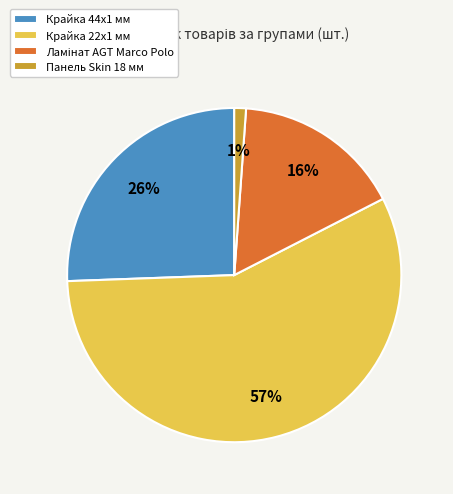

Is it true that Панель Skin 18 мм is 1% of the pie?

True